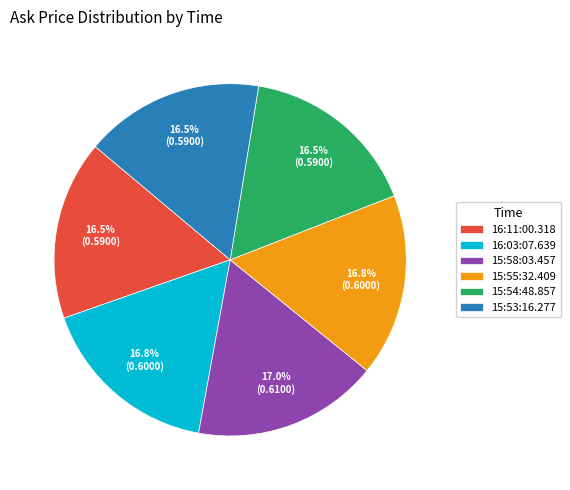

Is the sum of 16:11:00.318 and 16:03:07.639 greater than half?

No